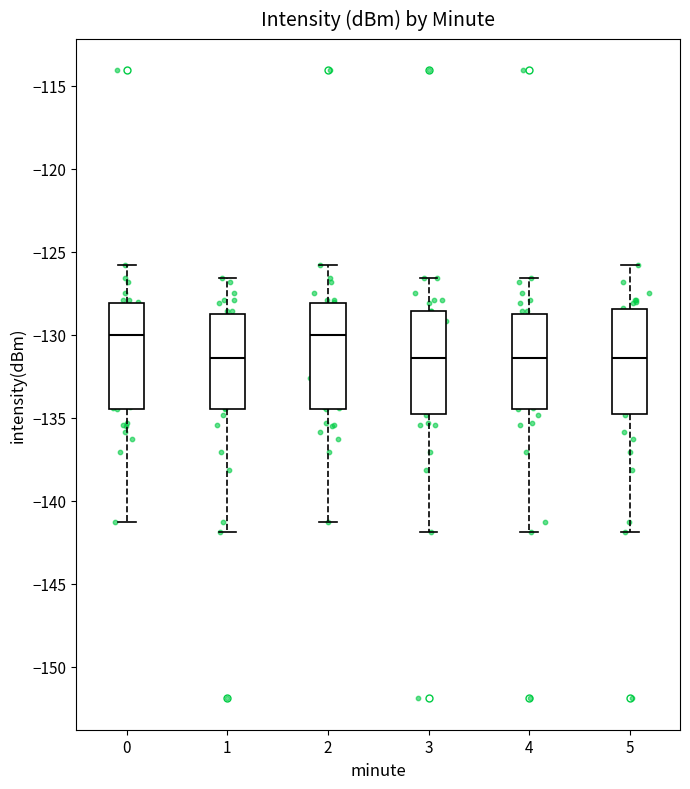

Reading left to right, read every box against the y-axis: the position of its median line, the range the box covers, and the ends of its whiskers. The values are not printed on the chart, so give them approximately, as read against the axis.

0: median -130.0, box -134.5 to -128.0, whiskers -141.5 to -126.0
1: median -131.5, box -134.5 to -128.5, whiskers -142.0 to -126.5
2: median -130.0, box -134.5 to -128.0, whiskers -141.5 to -126.0
3: median -131.5, box -134.5 to -128.5, whiskers -142.0 to -126.5
4: median -131.5, box -134.5 to -128.5, whiskers -142.0 to -126.5
5: median -131.5, box -134.5 to -128.5, whiskers -142.0 to -126.0